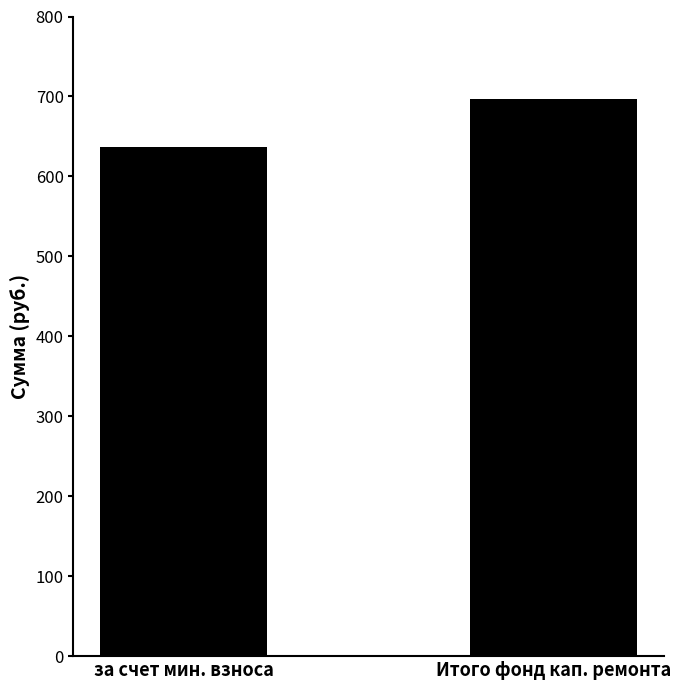

What is the value of the 1st bar from the left?

637.1